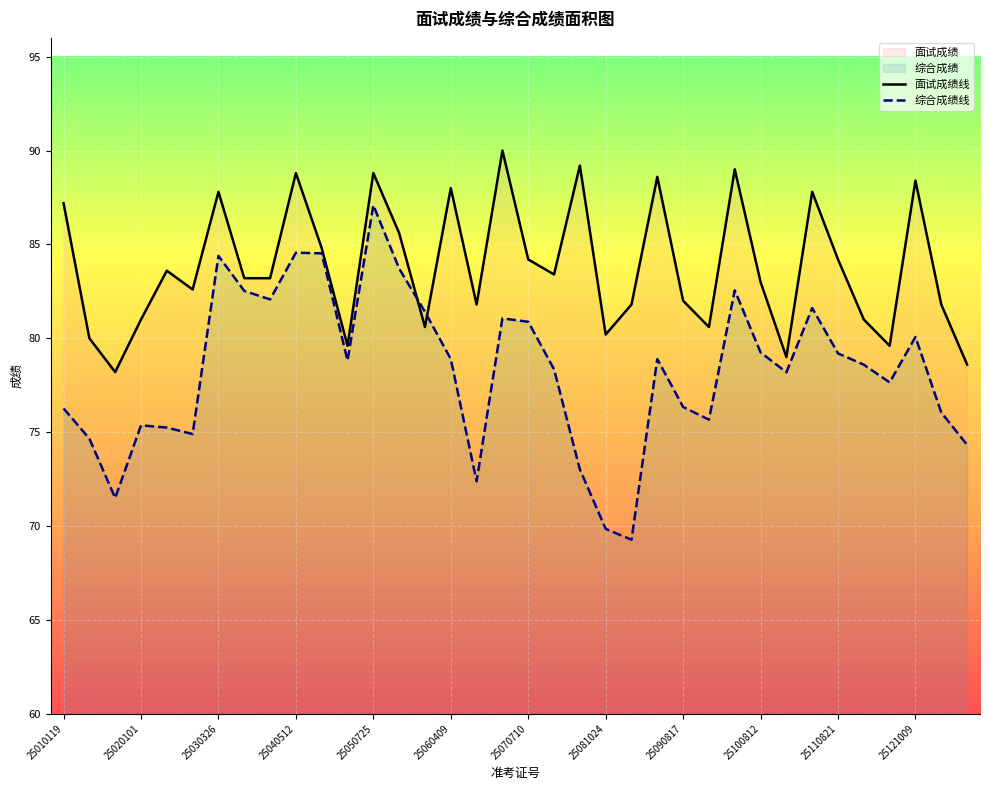

How many interior local peaks does the 综合成绩线 series have?

9